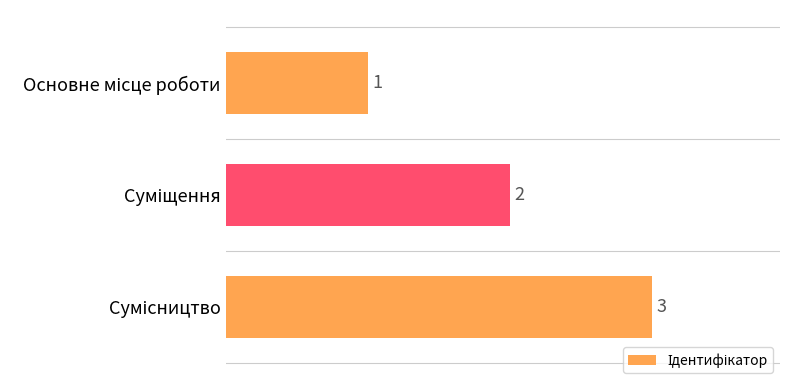

How many values are below 2?

1